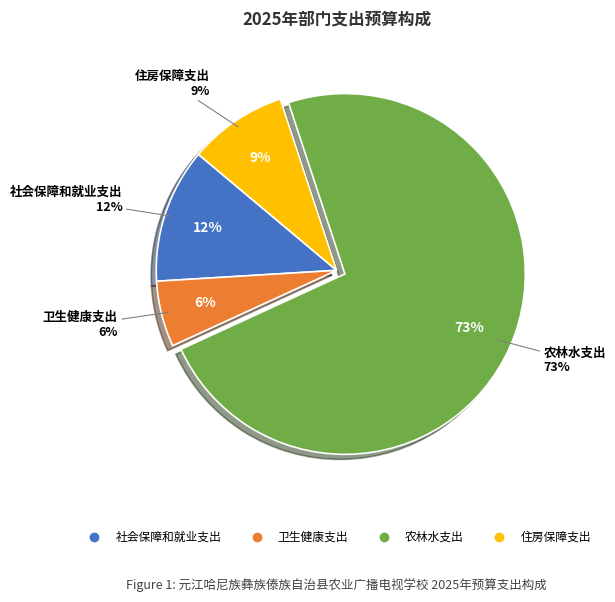

Which has a higher value, 农林水支出 or 卫生健康支出?

农林水支出